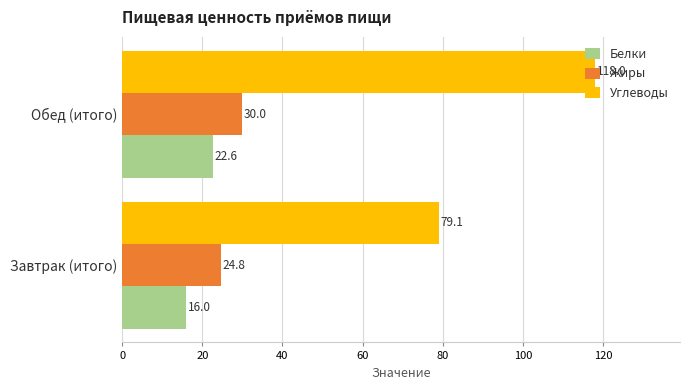

Rank the series by their maximum value, from highest to lowest.

Углеводы, Жиры, Белки